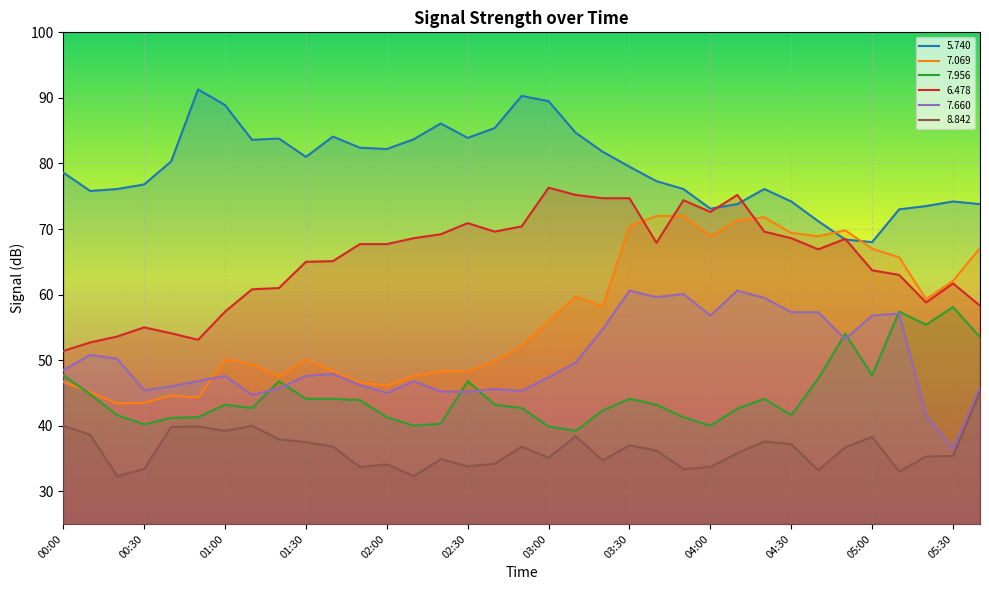

What is the difference between the   7.069 values at 04:20 and 05:20?

12.5